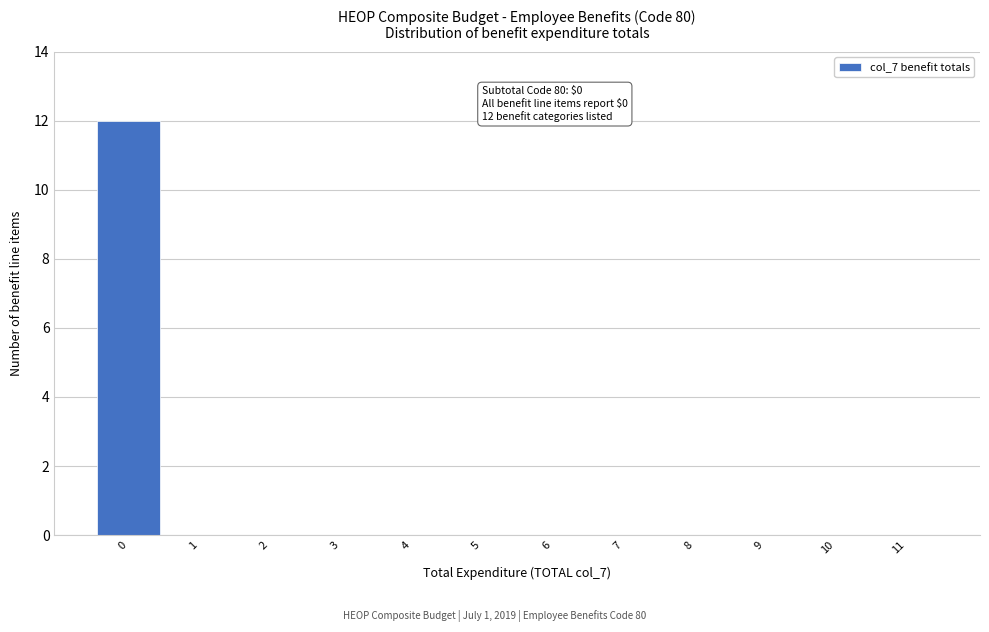

Which range on the x-axis has the tallest bar?

-0.5 to 0.5